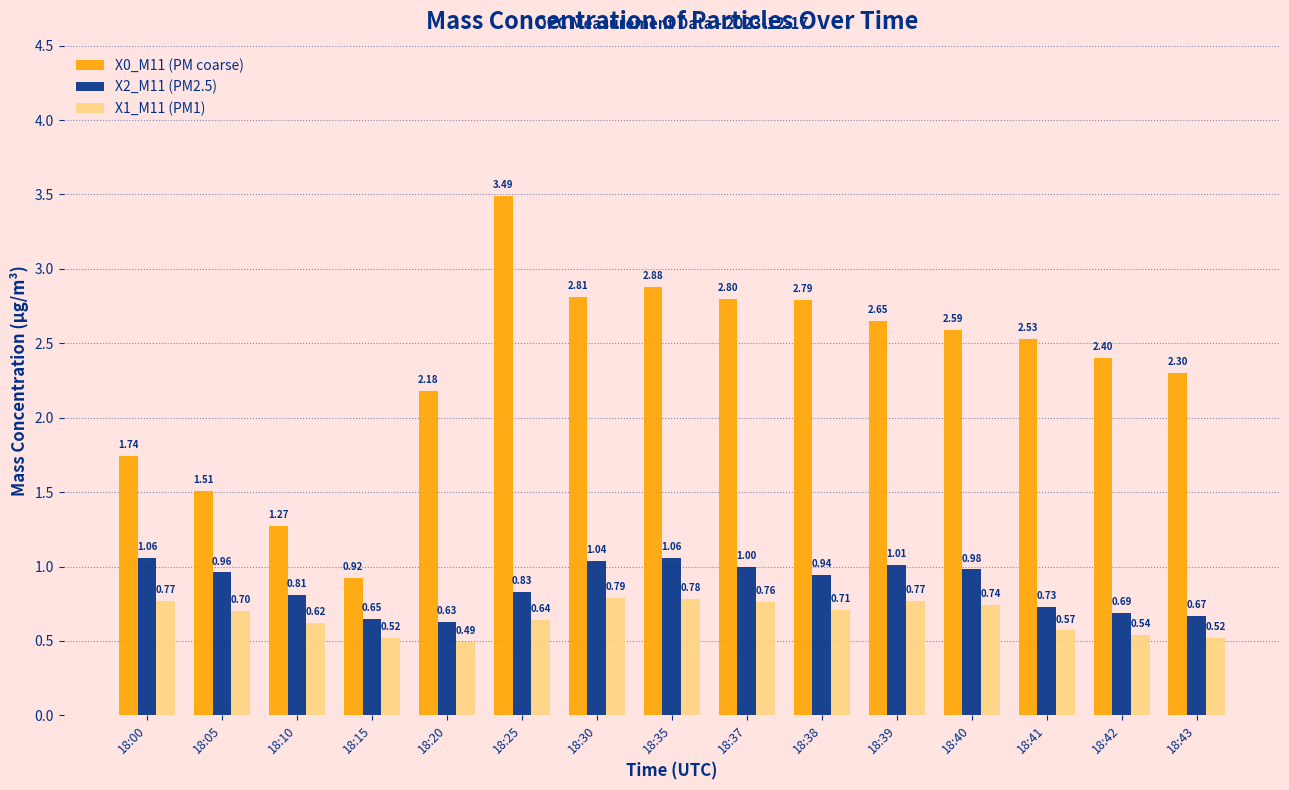

Are the bars grouped side by side (vs. stacked)?

Yes